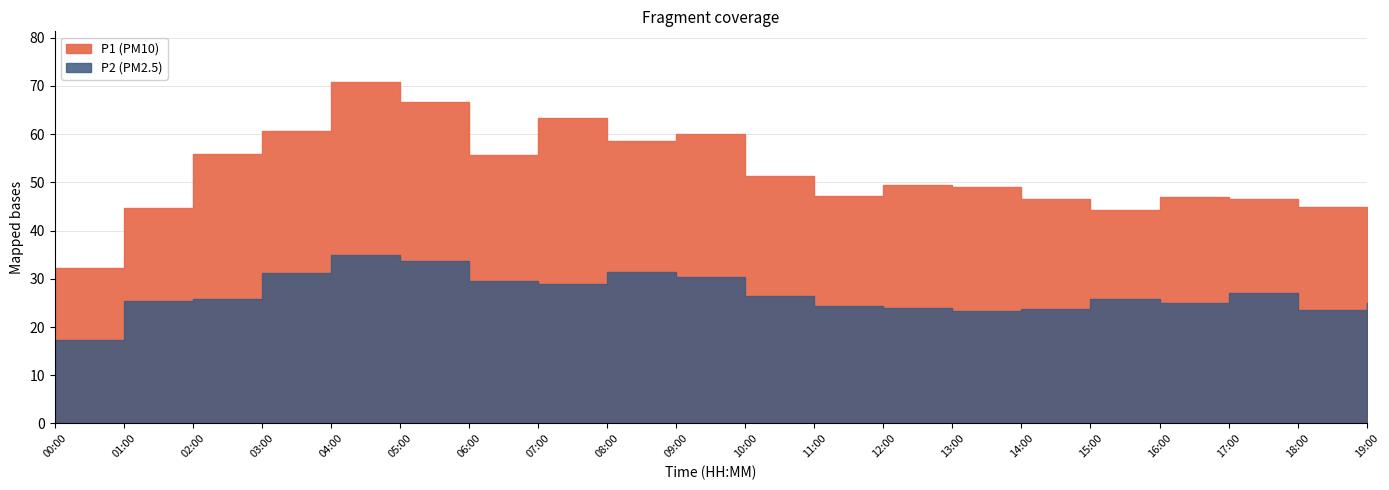

At which category does P1 reach its first local peak?

04:00